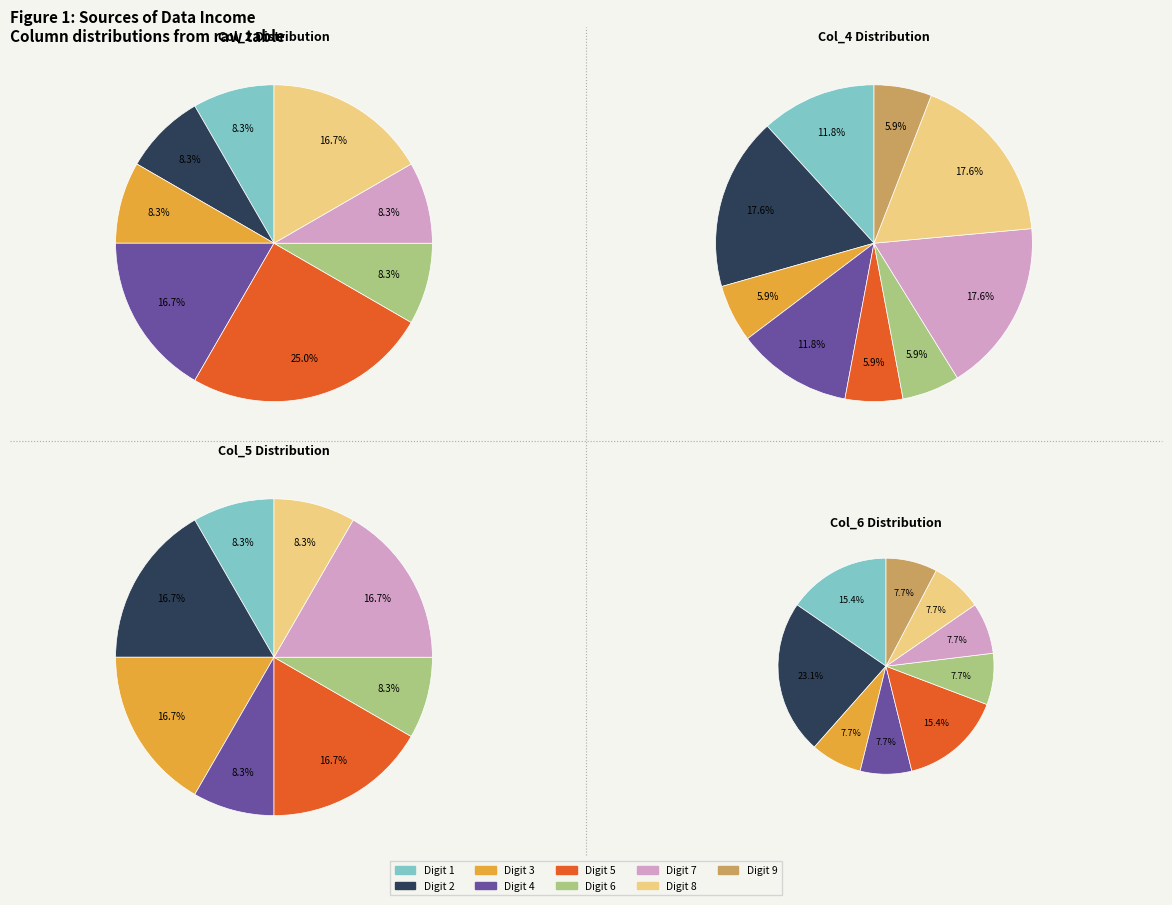

To the nearest percent, what is the average slice percentage?

11%